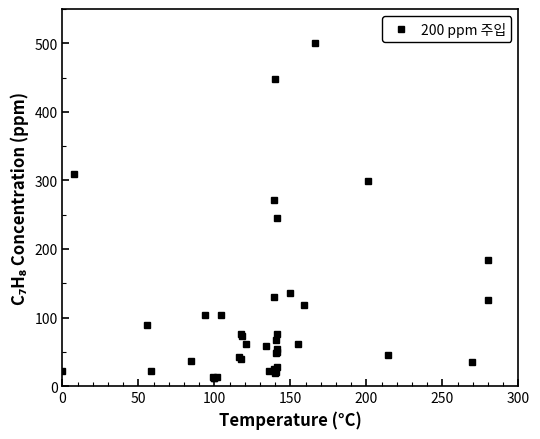

Reading left to right, extract all data points from this chart.

22.5	308.8	88.4	21.4	36.4	104.0	13.7	11.1	12.4	12.6	104.2	43.1	39.4	76.2	73.3	61.7	57.7	21.6	130.3	272.1	24.8	19.6	447.9	21.2	48.4	67.2	244.6	28.5	49.7	75.4	54.6	135.2	60.9	117.6	500.0	299.5	44.7	34.5	126.1	184.6